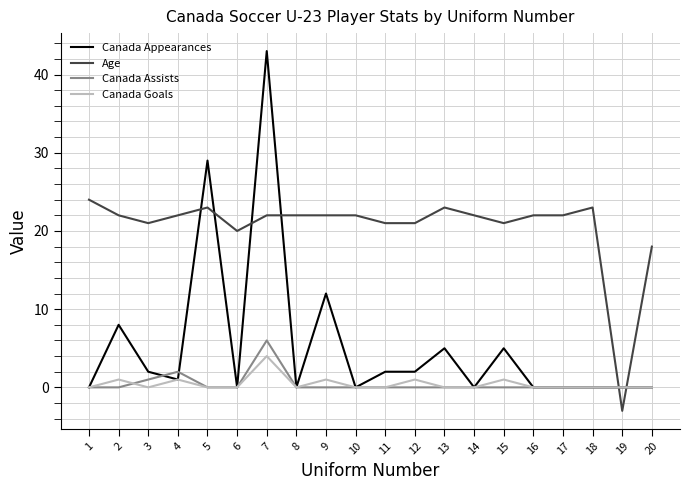

What is the spread (max minus min) of values at 17?

22